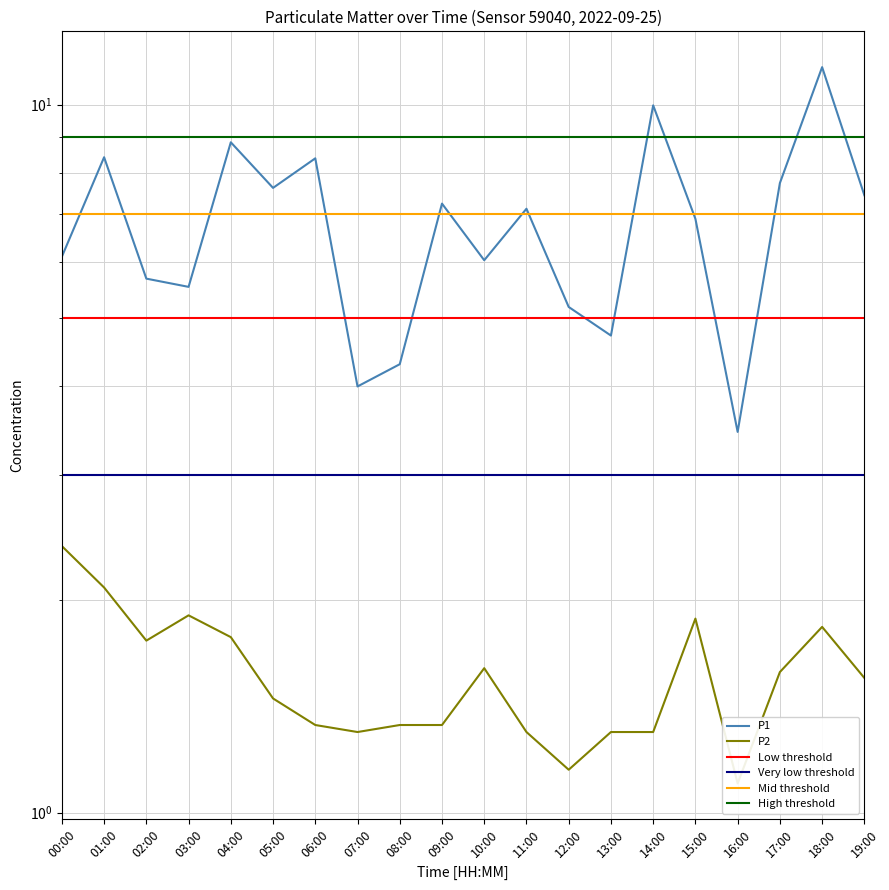

What is the difference between the second highest and minimum values in the P2 series?

1.0